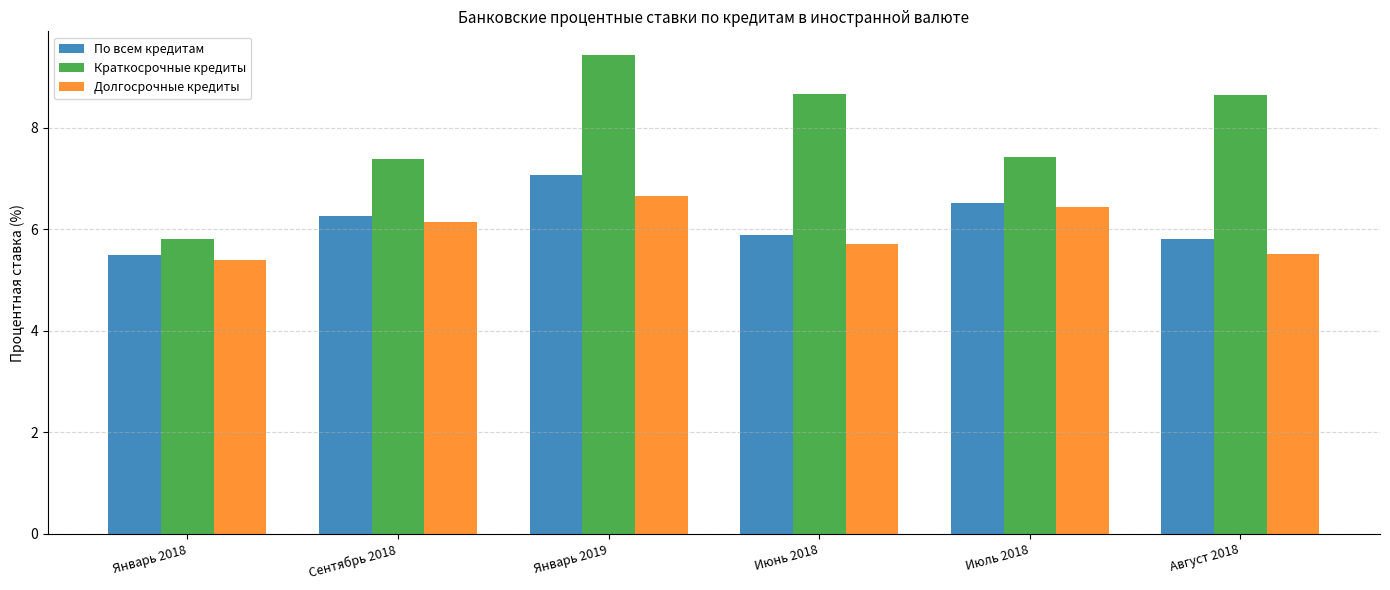

Where does the Краткосрочные кредиты series first go above 8?

Январь 2019